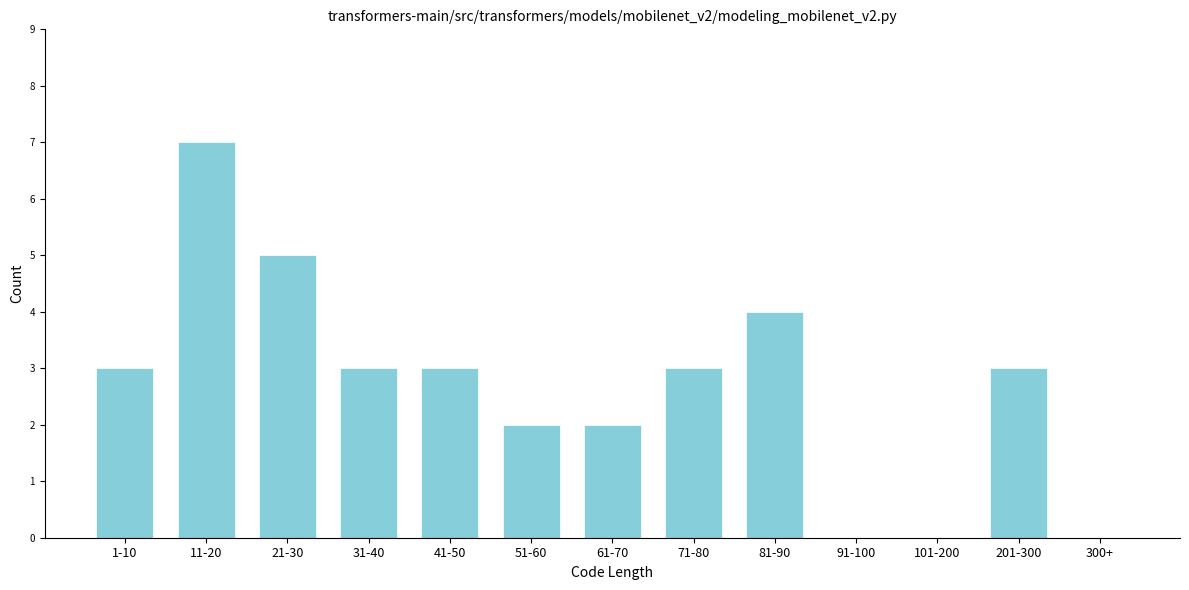

Reading right to left, transcribe all the data shown in this chart.

300+=0	201-300=3	101-200=0	91-100=0	81-90=4	71-80=3	61-70=2	51-60=2	41-50=3	31-40=3	21-30=5	11-20=7	1-10=3